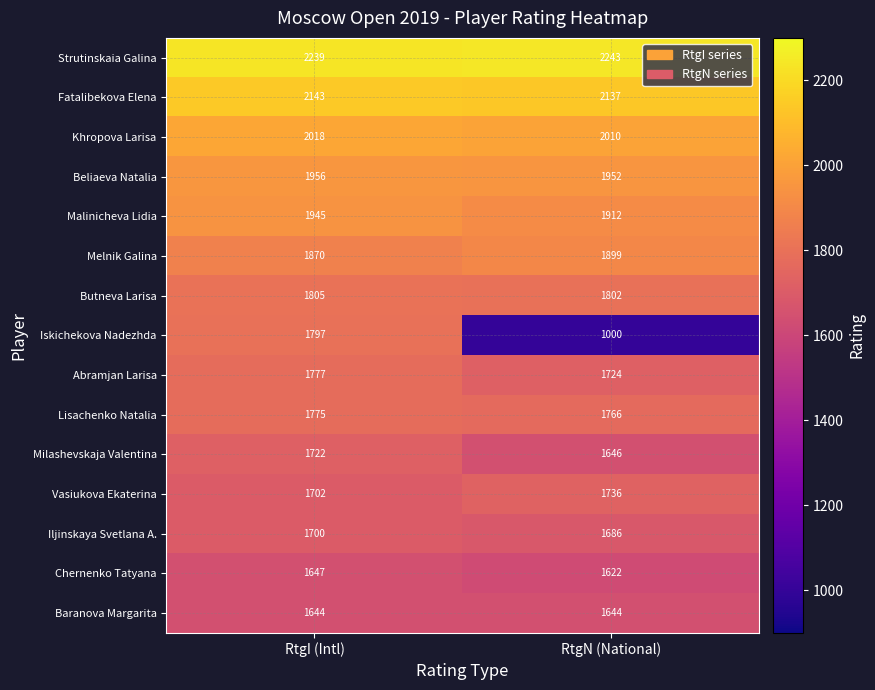

The Lisachenko Natalia series shows 1074 at RtgI (Intl). True or false?

False